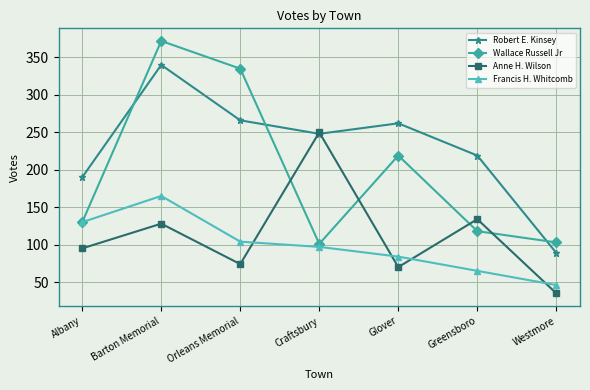

What is the difference between the Wallace Russell Jr values at Glover and Westmore?

116